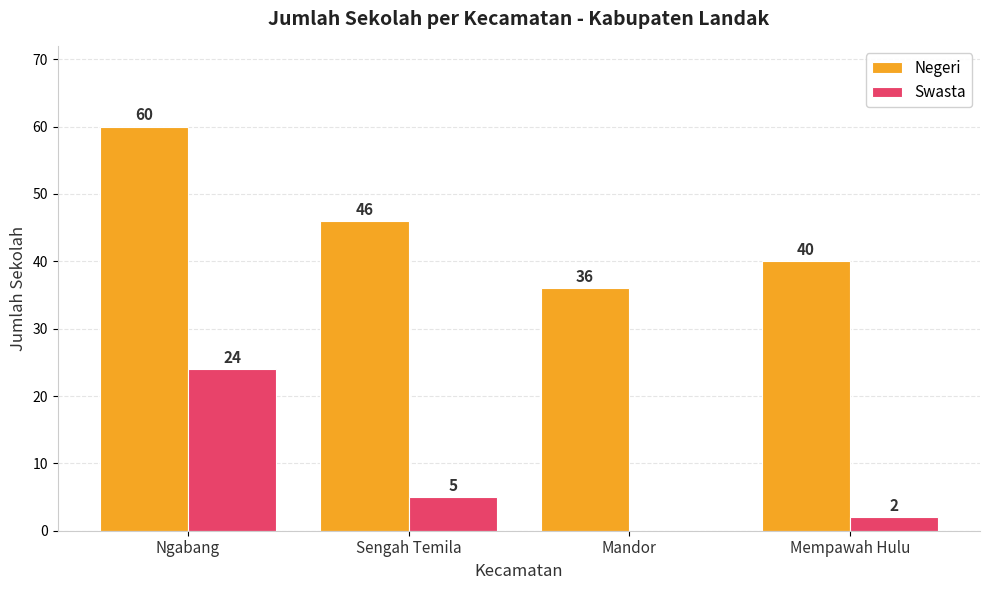

Where does the Negeri series first go above 46?

Ngabang